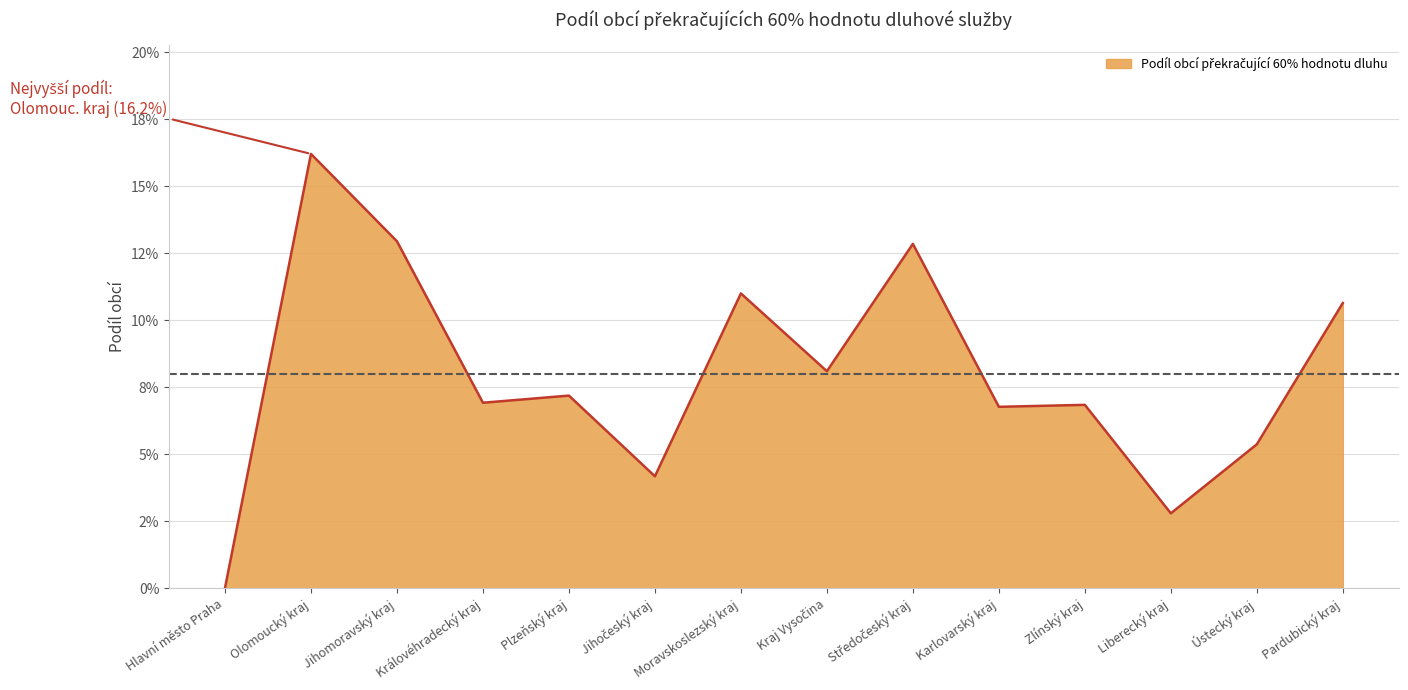

Rank the categories by value from highest to lowest.

Olomoucký kraj, Jihomoravský kraj, Středočeský kraj, Moravskoslezský kraj, Pardubický kraj, Kraj Vysočina, Plzeňský kraj, Královéhradecký kraj, Zlínský kraj, Karlovarský kraj, Ústecký kraj, Jihočeský kraj, Liberecký kraj, Hlavní město Praha